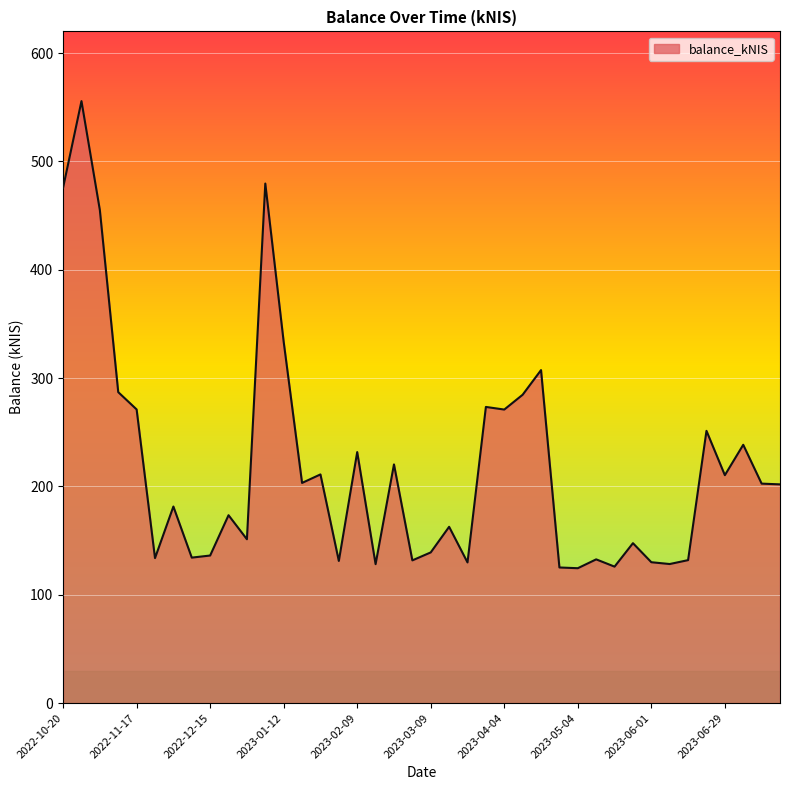

What is the sum of all values?

8743.9